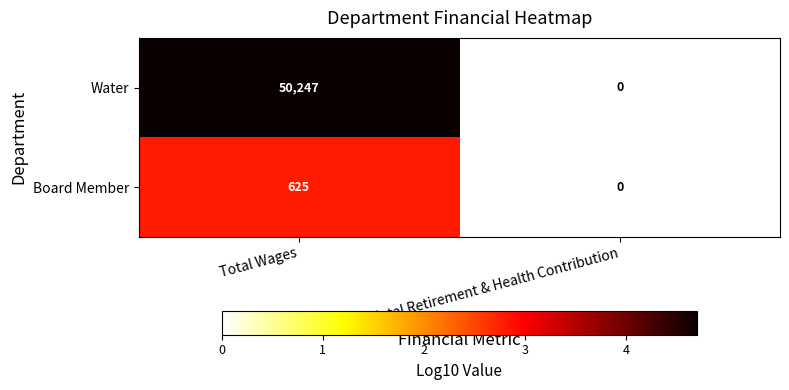

At how many categories does at least one series exceed 1?

1